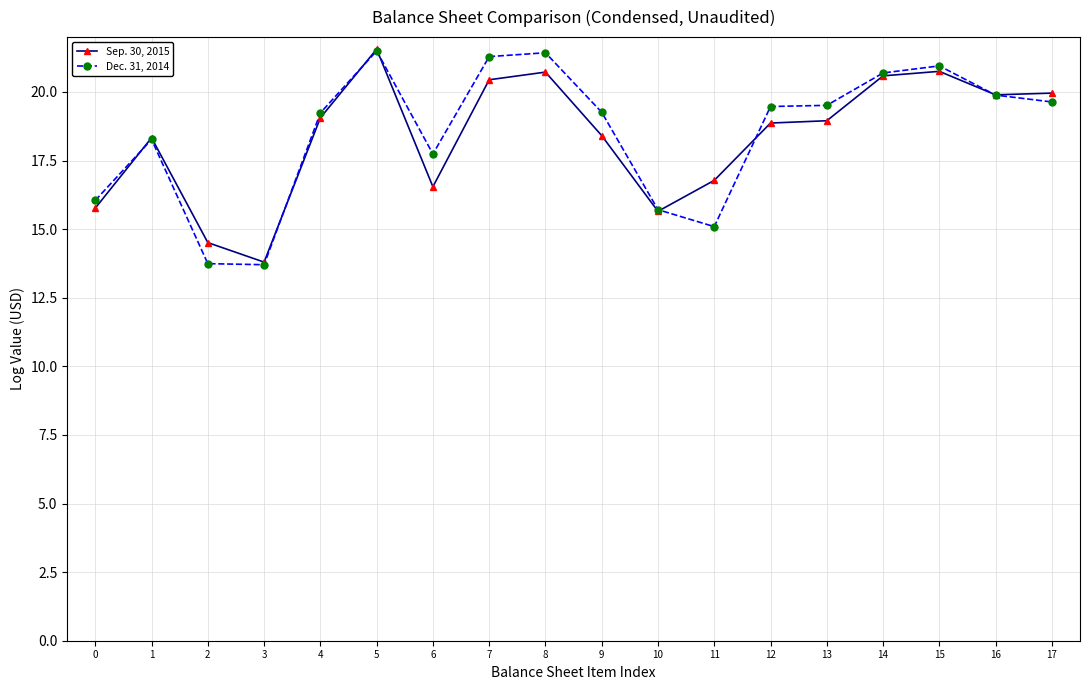

True or false: Dec. 31, 2014 has more than 2 interior local peaks.

True